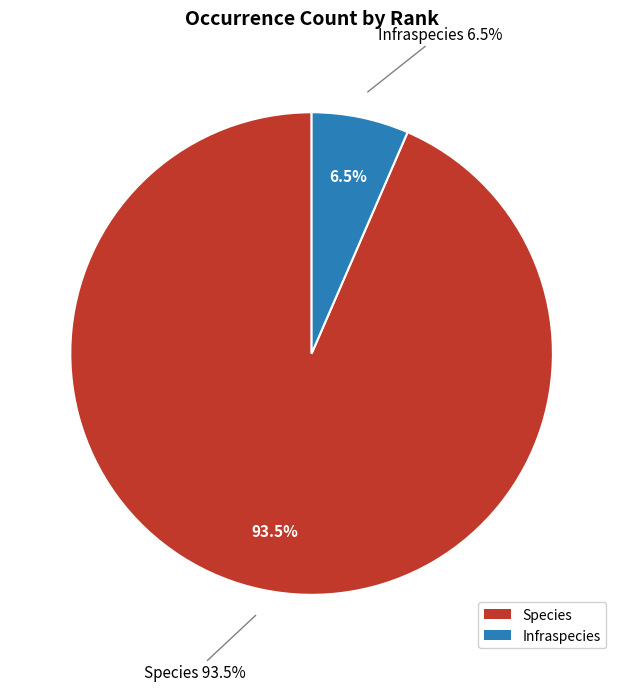

True or false: Infraspecies accounts for 20% of the total.

False